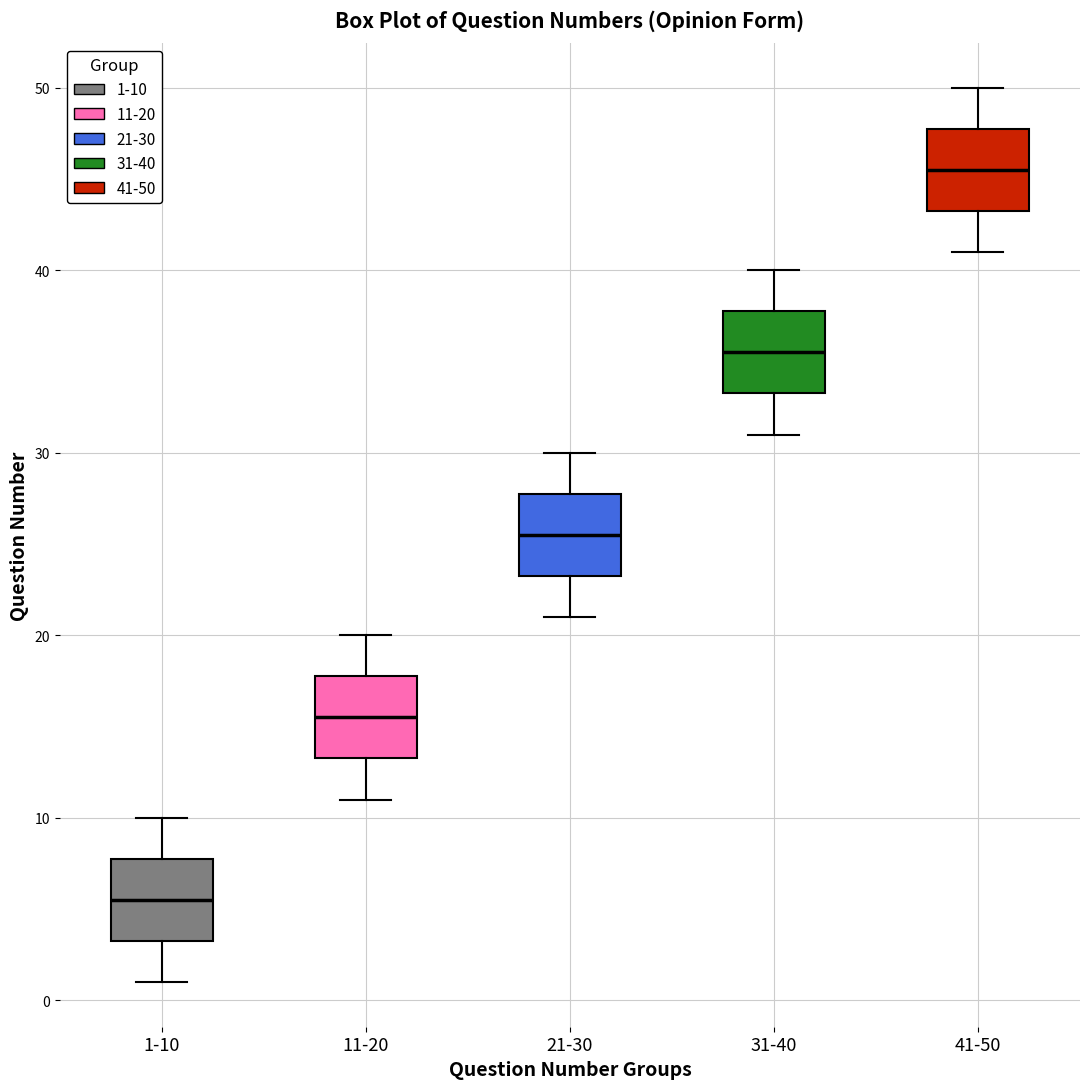

Reading left to right, transcribe this box plot: for each box, give where its median line is, the range the box spans, and where its two whiskers end, as read against the y-axis. The values are not printed on the chart, so give them approximately, as read against the axis.

1-10: median 6, box 3 to 8, whiskers 1 to 10
11-20: median 16, box 13 to 18, whiskers 11 to 20
21-30: median 26, box 23 to 28, whiskers 21 to 30
31-40: median 36, box 33 to 38, whiskers 31 to 40
41-50: median 46, box 43 to 48, whiskers 41 to 50